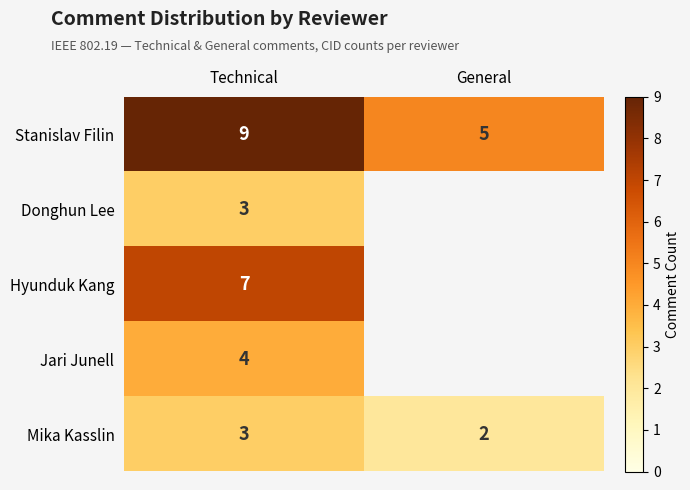

Which category has the highest value across all series?

Technical